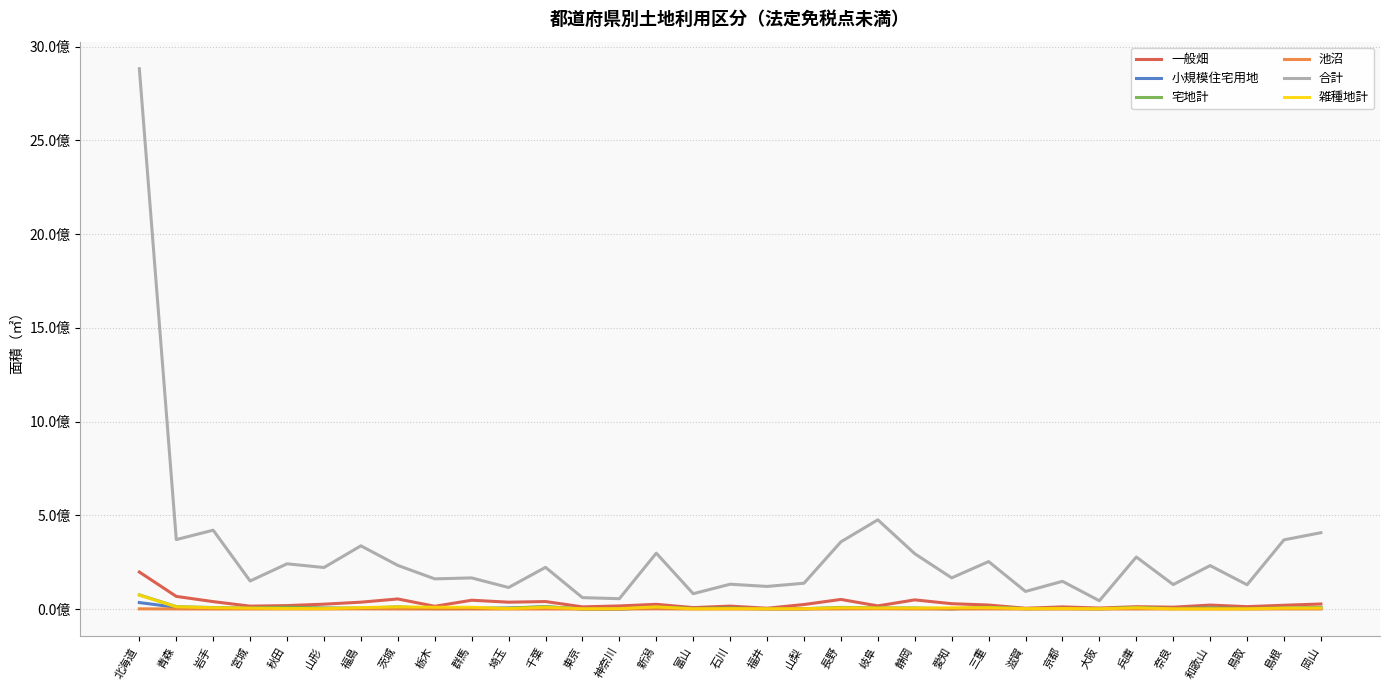

How many values in the 宅地計 series are below 5071240?

16